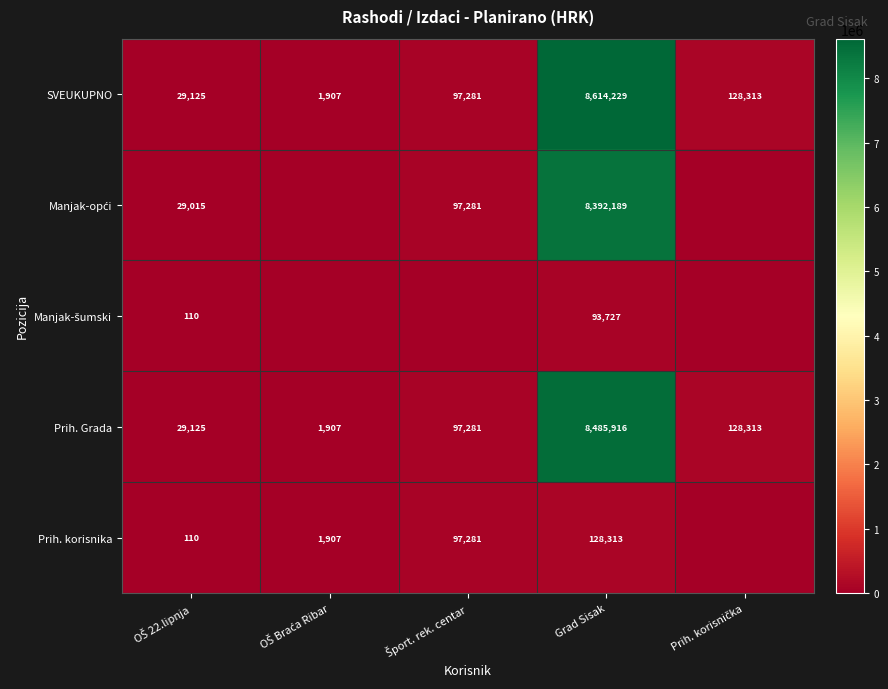

What is the average value of the SVEUKUPNO series?

1774171